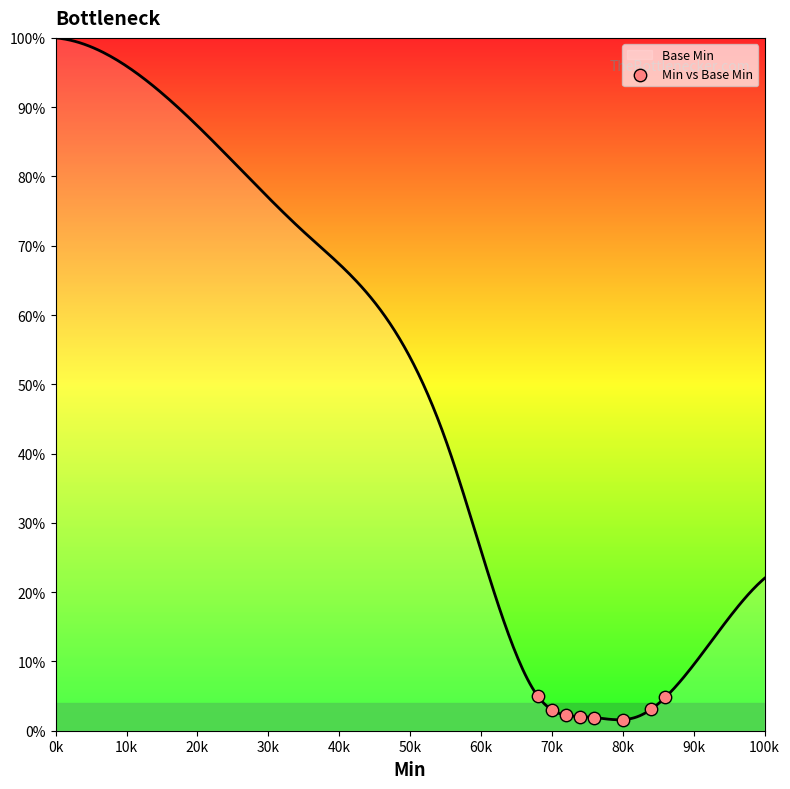

Which has a higher value, 70k or 0k?

0k